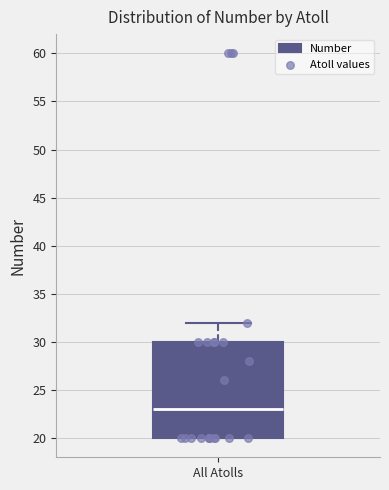

Where is the lower edge of the box for All Atolls on the y-axis? The values are not printed on the chart, so give them approximately, as read against the axis.

20